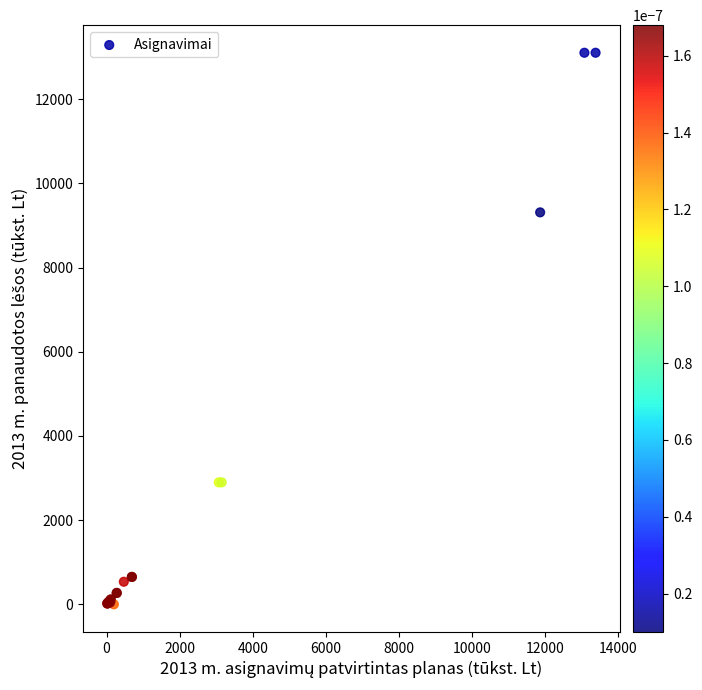

What Y value in the scatter plot is closest to 6553?

9314.1